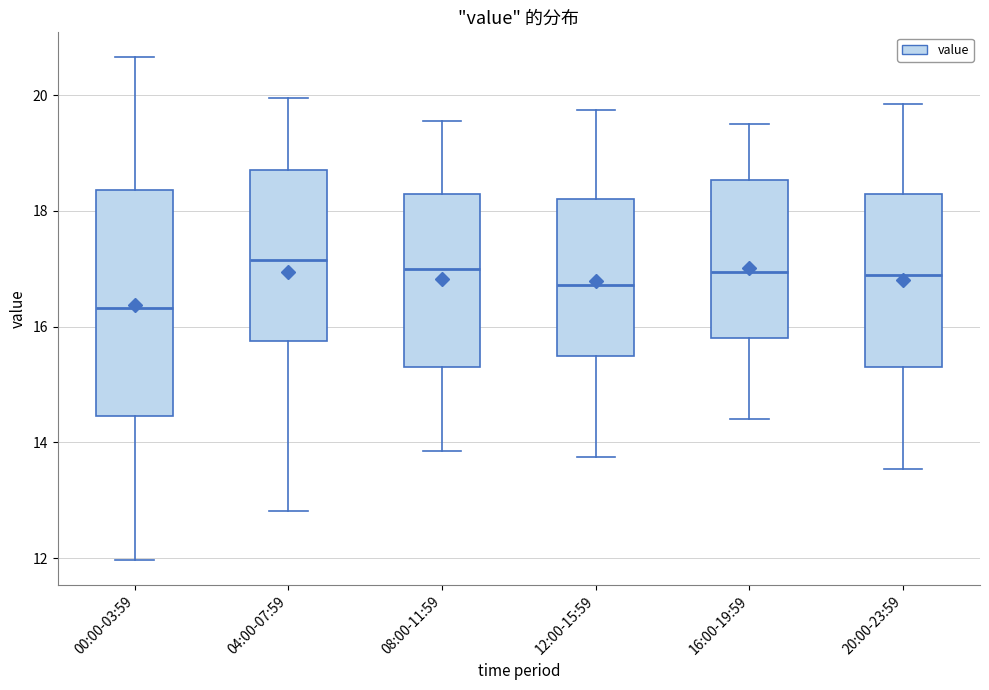

Which box is the tallest, from its lower edge to its upper edge?

00:00-03:59